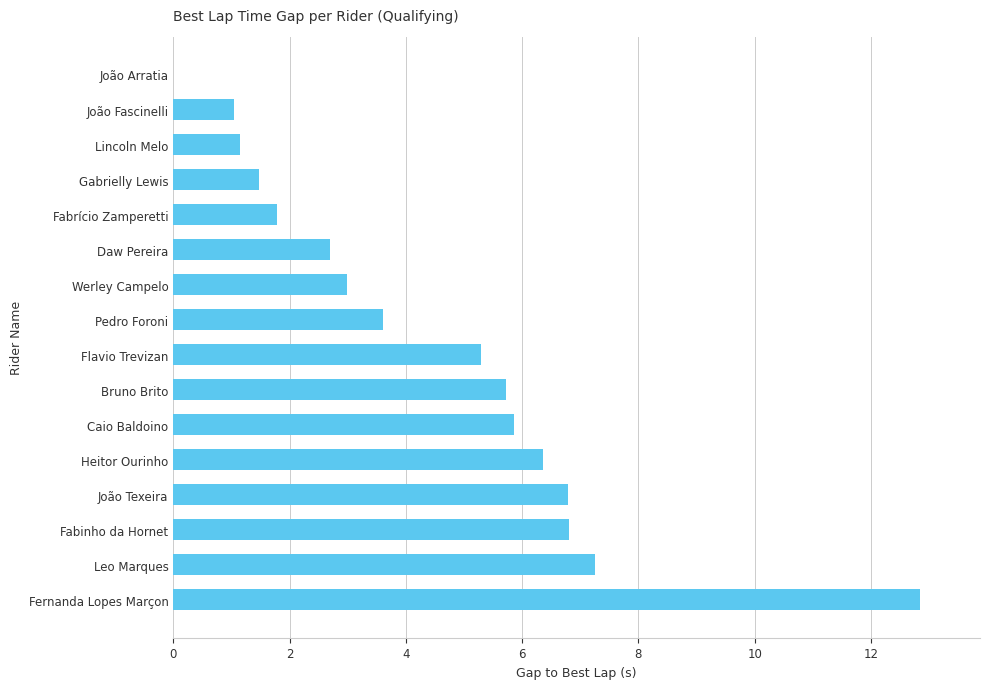

Between Fabrício Zamperetti and Heitor Ourinho, which is larger?

Heitor Ourinho